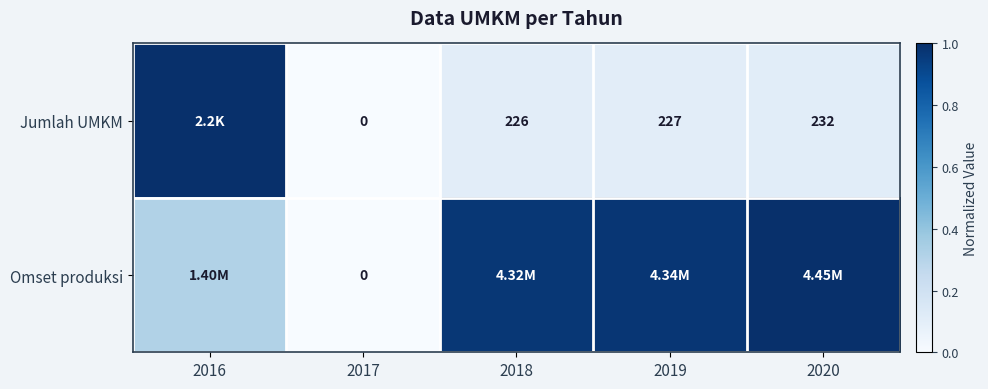

Which series has the largest total across all categories?

Omset produksi